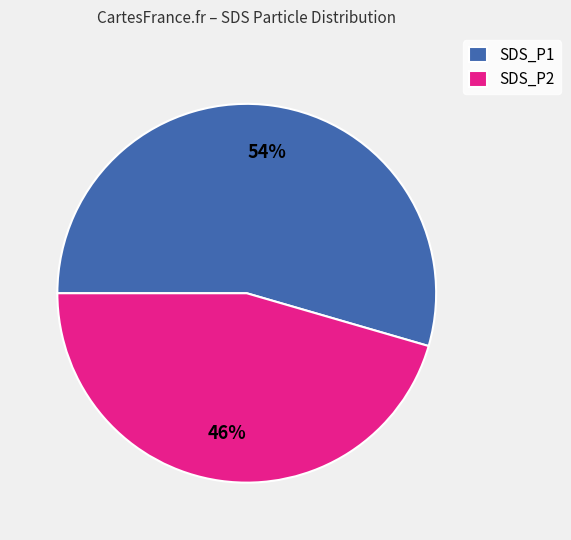

Which has a higher value, SDS_P2 or SDS_P1?

SDS_P1